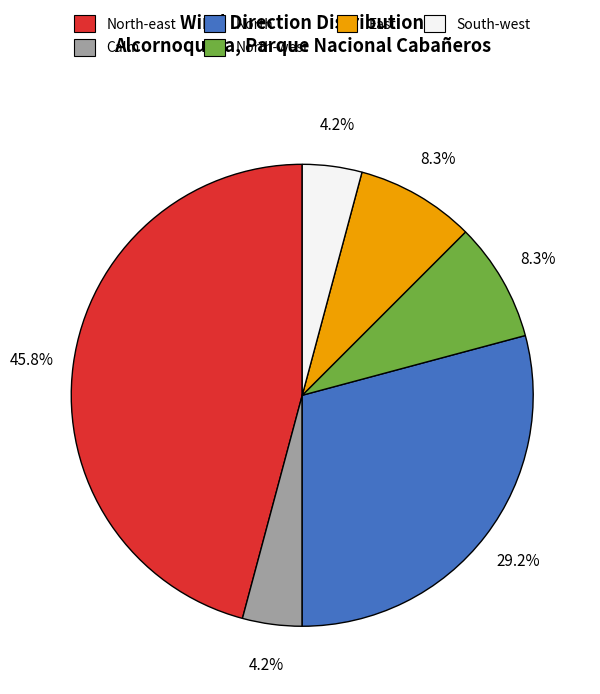

How many segments does this pie chart have?

6